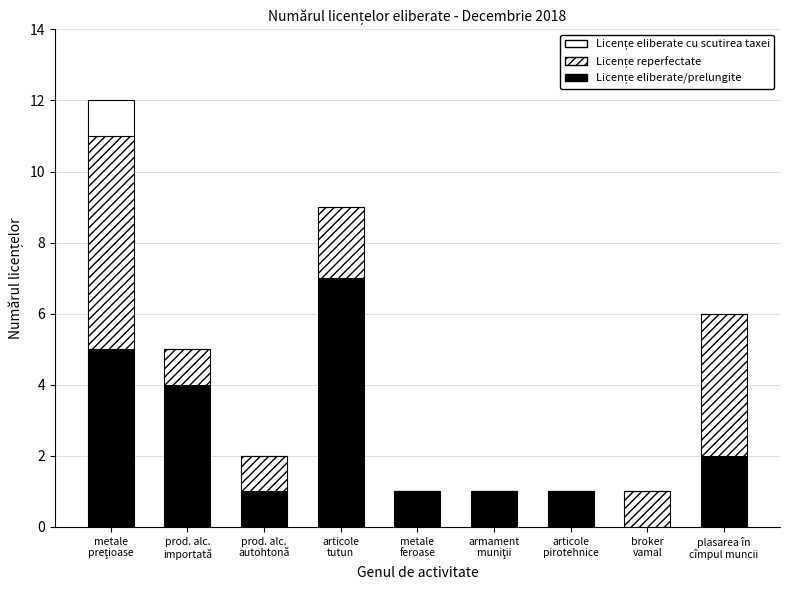

How many distinct data groups are displayed?

3